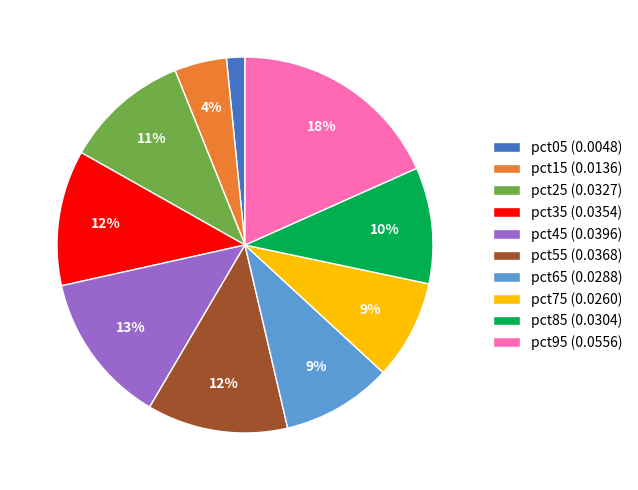

To the nearest percent, what is the combined percentage of pct65 and pct85?

19%